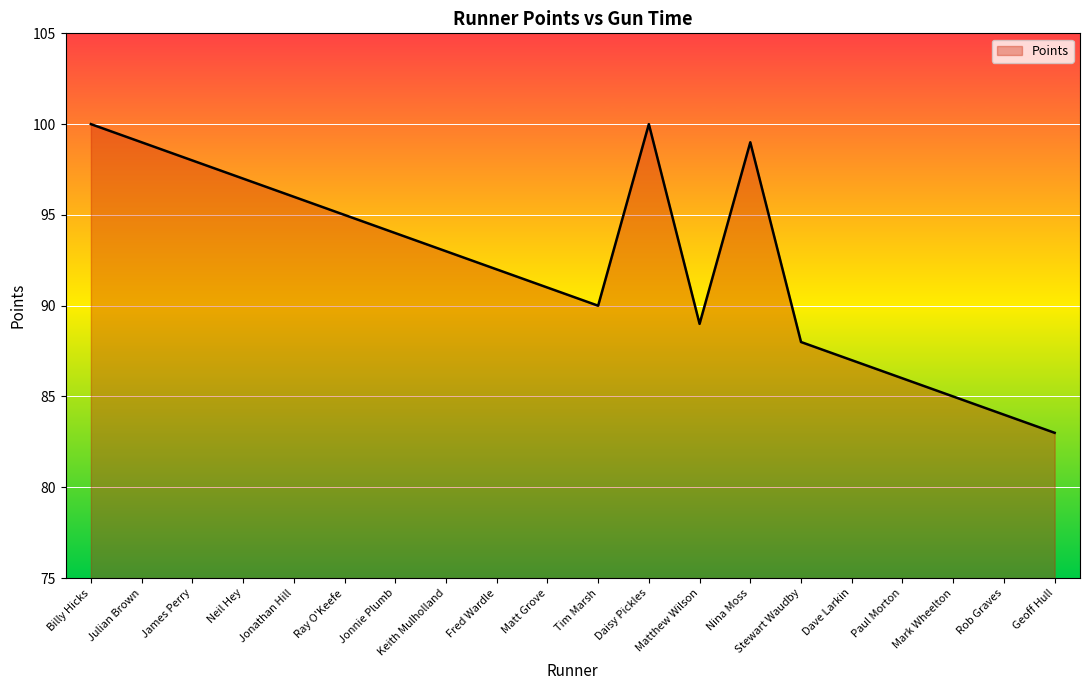

How many categories are shown in the chart?

20